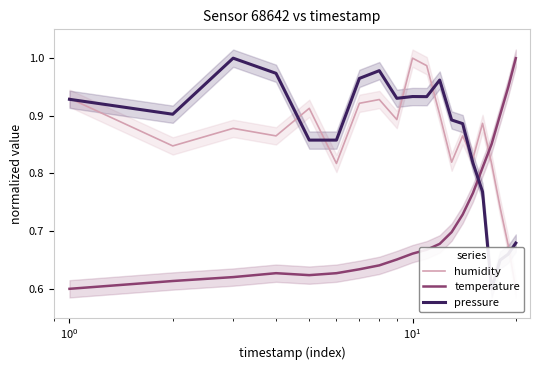

How many data points does each series have?

20